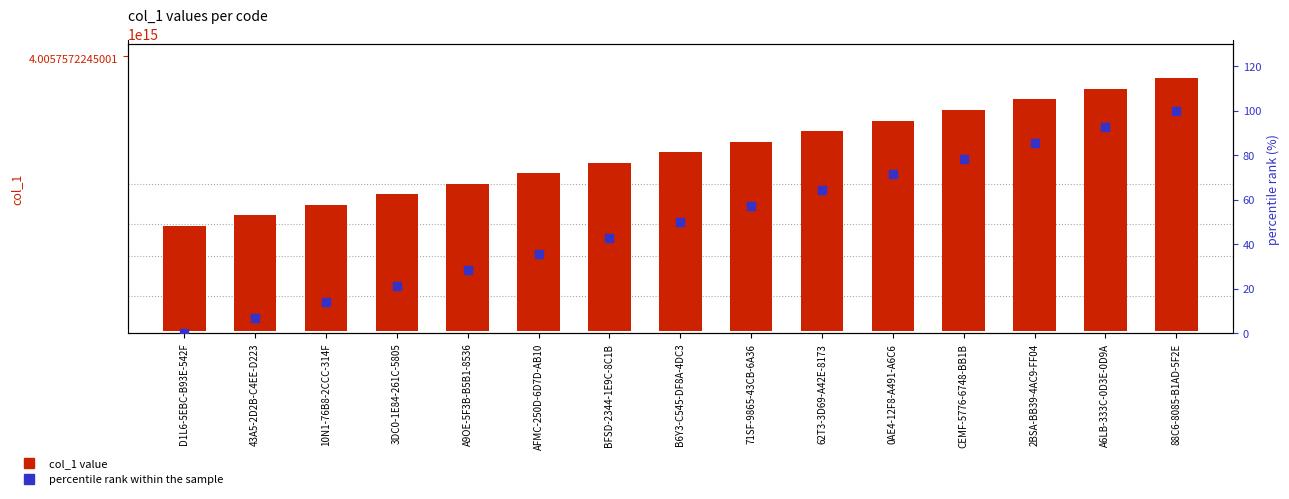

Which series reaches the minimum Y coordinate?

percentile rank within the sample